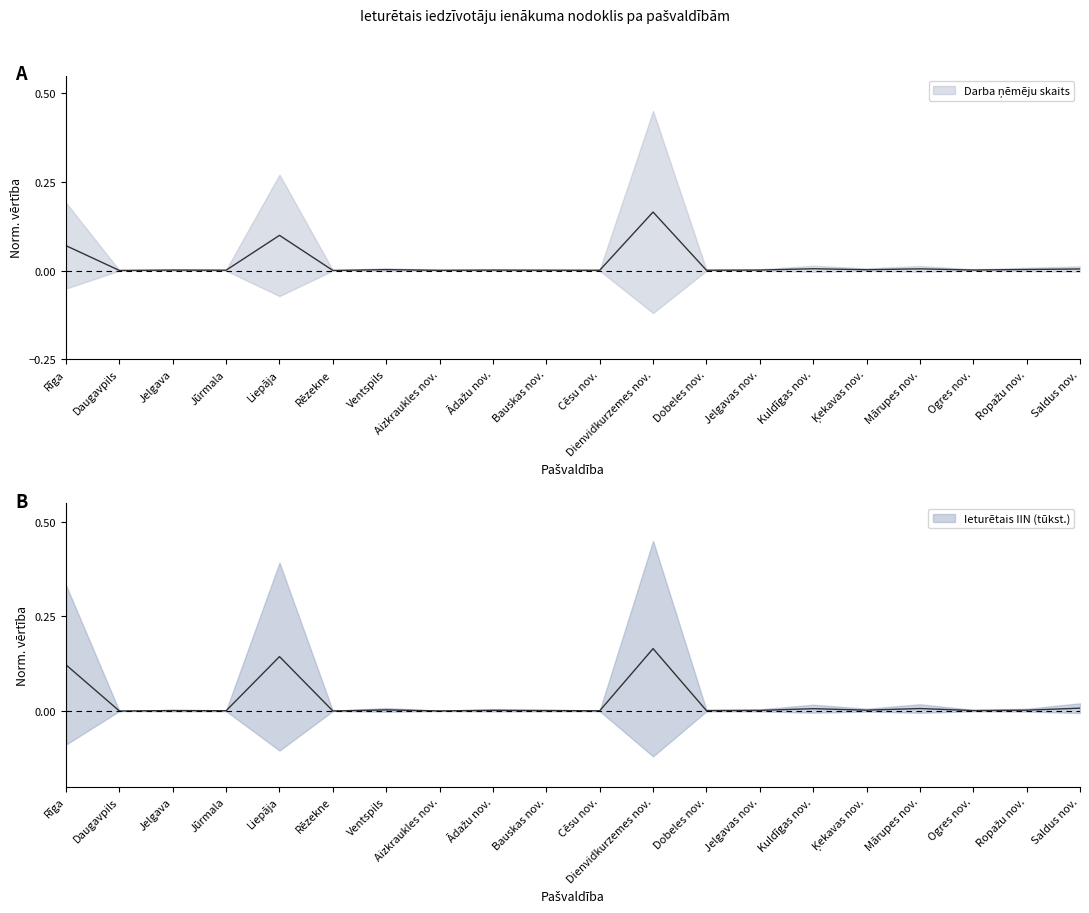

List the labels in order of Darba ņēmēju skaits value, largest first.

Dienvidkurzemes nov., Liepāja, Rīga, Kuldīgas nov., Mārupes nov., Saldus nov., Ropažu nov., Ventspils, Ķekavas nov., Ogres nov., Jelgavas nov., Jelgava, Ādažu nov., Jūrmala, Bauskas nov., Dobeles nov., Cēsu nov., Aizkraukles nov., Rēzekne, Daugavpils